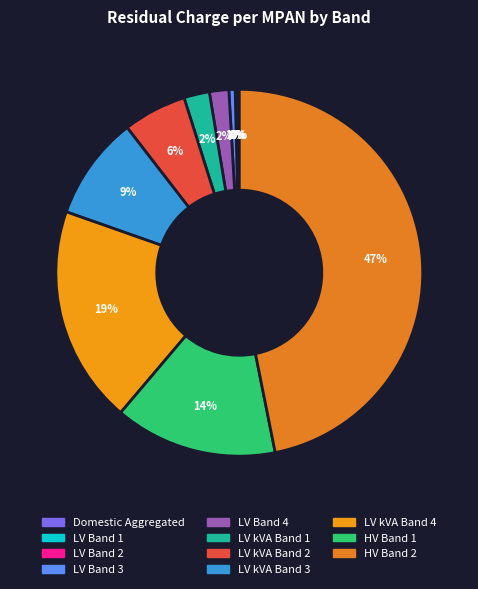

How many segments does this pie chart have?

11